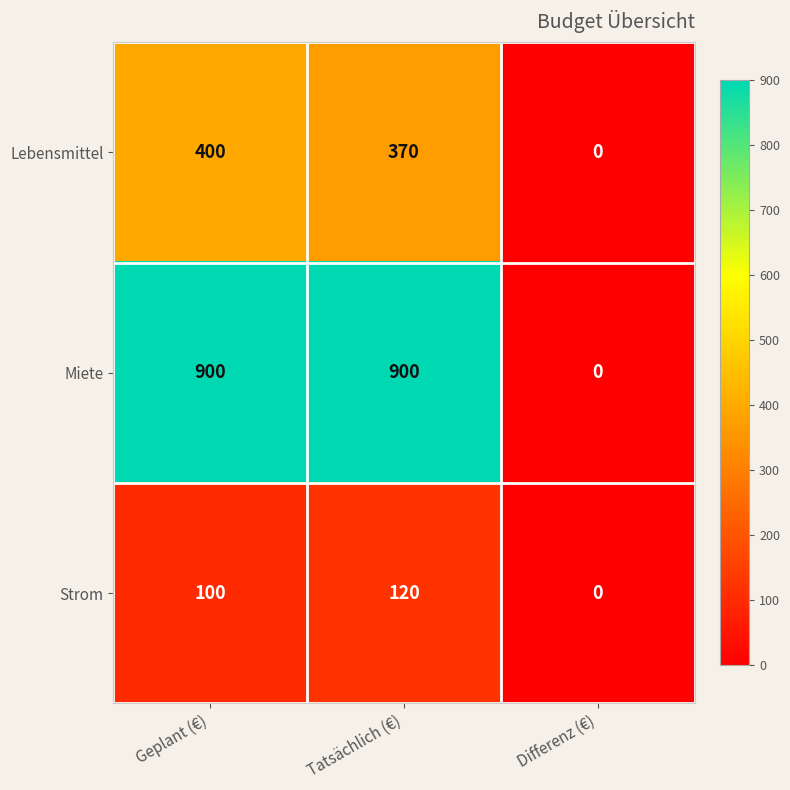

Rank the series by their average value, from highest to lowest.

Miete, Lebensmittel, Strom